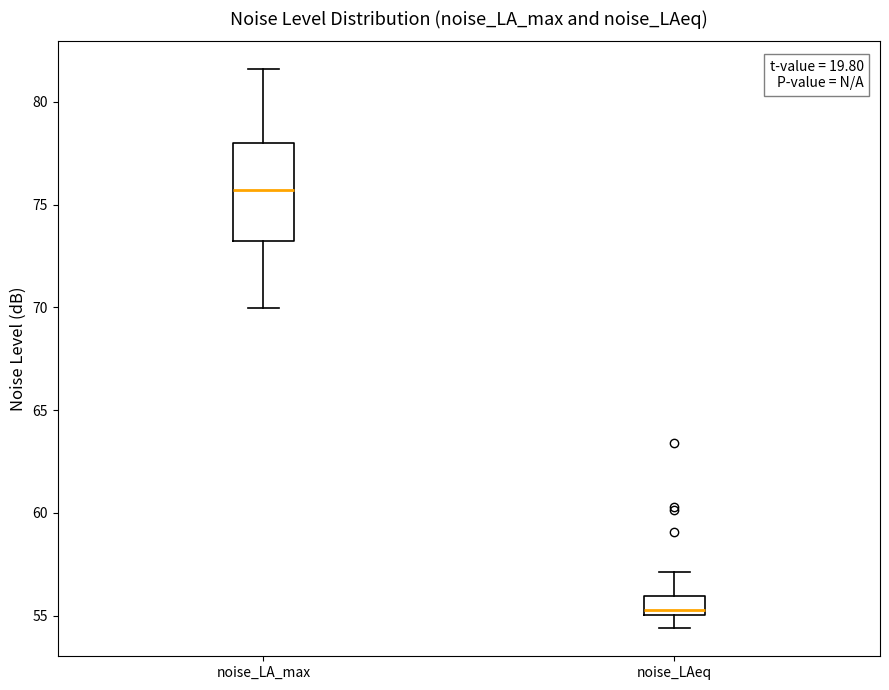

Where does the median line of the box for noise_LA_max sit on the y-axis? The values are not printed on the chart, so give them approximately, as read against the axis.

75.5